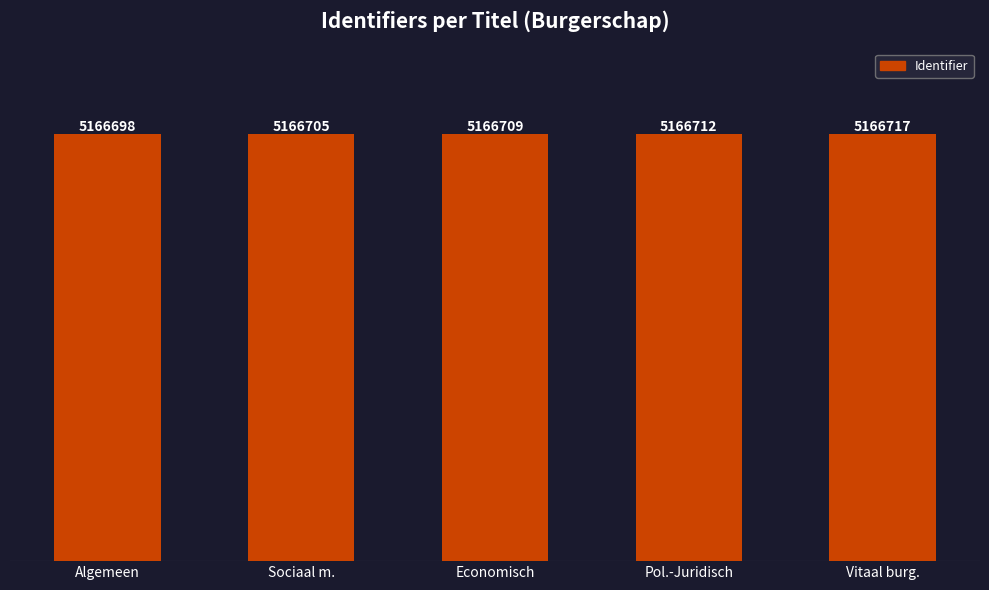

Are the bars horizontal?

No